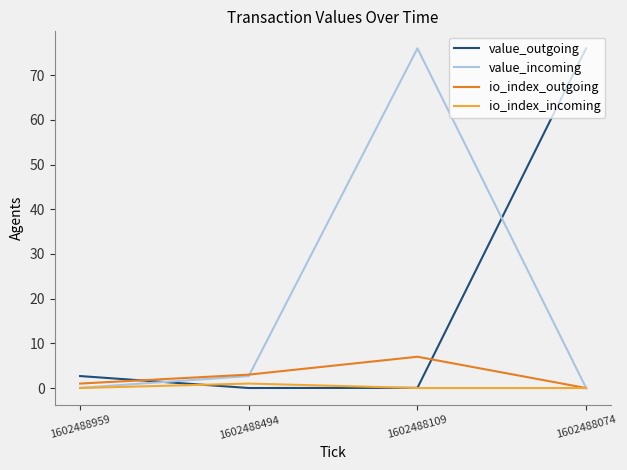

True or false: io_index_outgoing and value_outgoing cross at least once.

True